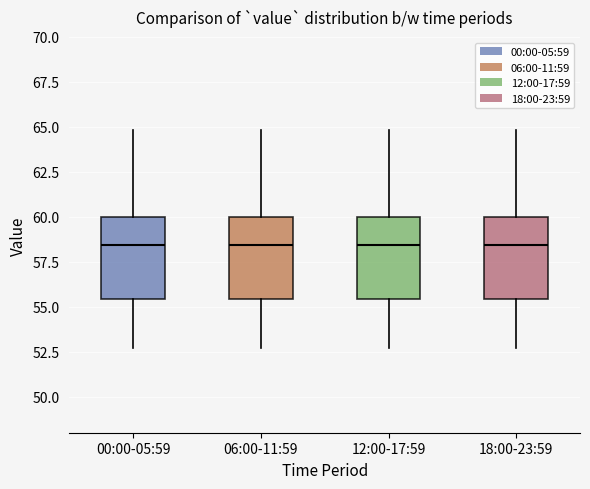

Reading left to right, transcribe this box plot: for each box, give where its median line is, the range the box spans, and where its two whiskers end, as read against the y-axis. The values are not printed on the chart, so give them approximately, as read against the axis.

00:00-05:59: median 58.5, box 55.5 to 60.0, whiskers 52.5 to 65.0
06:00-11:59: median 58.5, box 55.5 to 60.0, whiskers 52.5 to 65.0
12:00-17:59: median 58.5, box 55.5 to 60.0, whiskers 52.5 to 65.0
18:00-23:59: median 58.5, box 55.5 to 60.0, whiskers 52.5 to 65.0